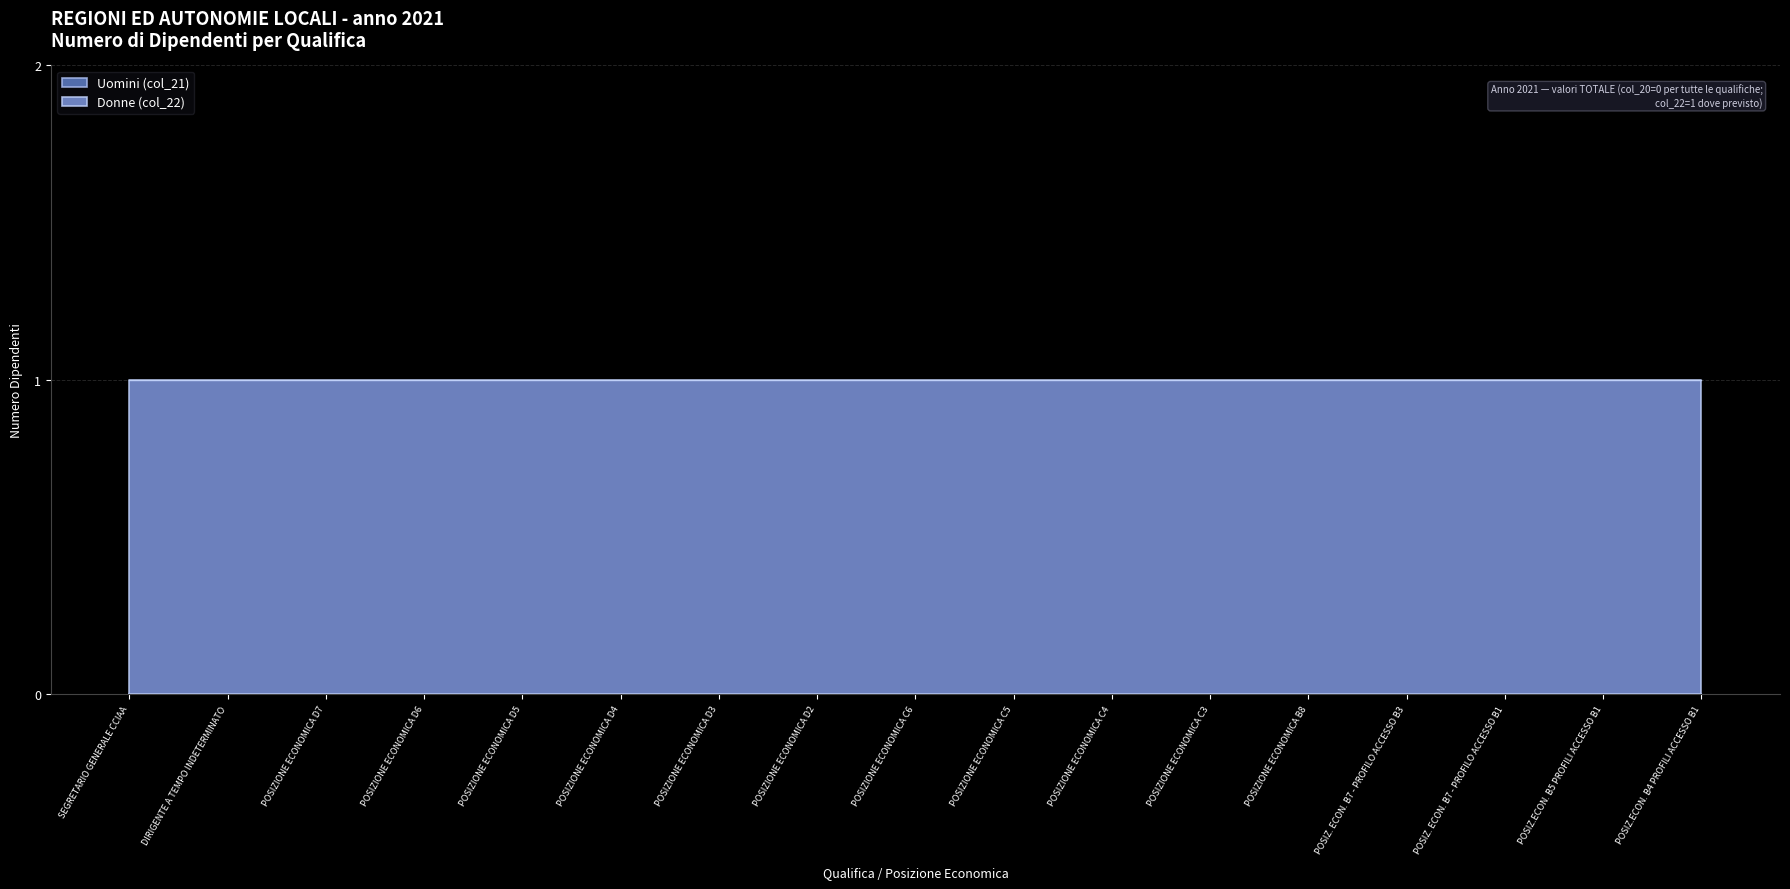

The value of Donne (col_22) at POSIZIONE ECONOMICA D4 is 1. True or false?

True